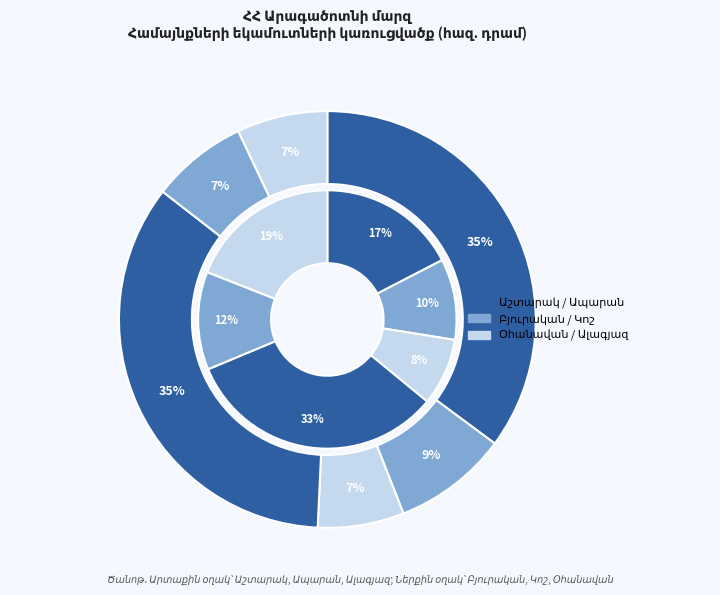

To the nearest percent, what is the combined percentage of Կոշ and Օհանավան?

14%